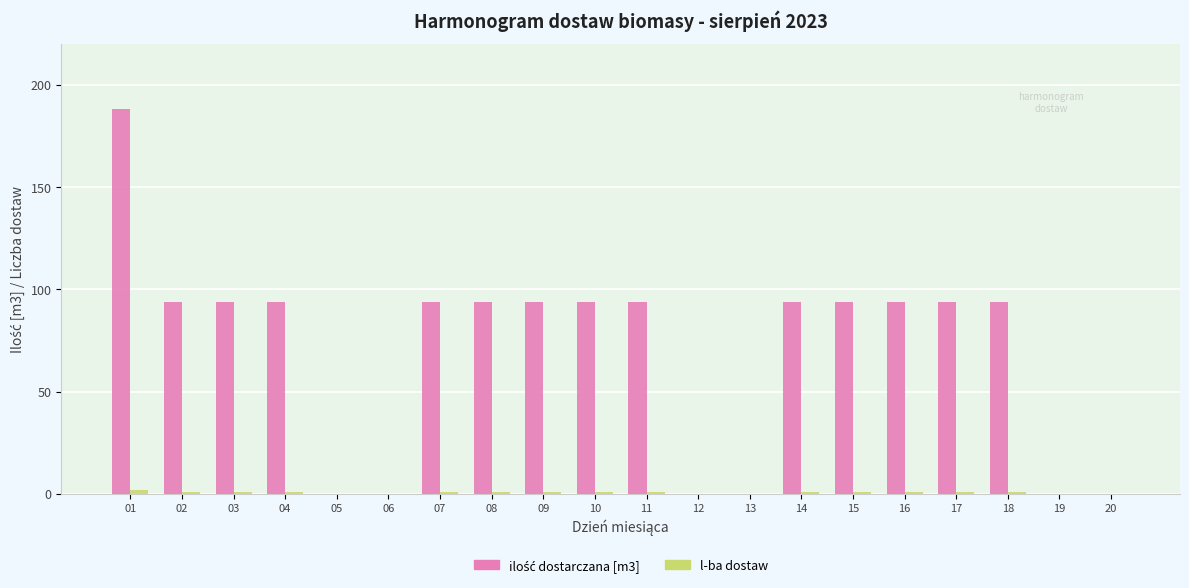

What is the greatest value displayed?

188